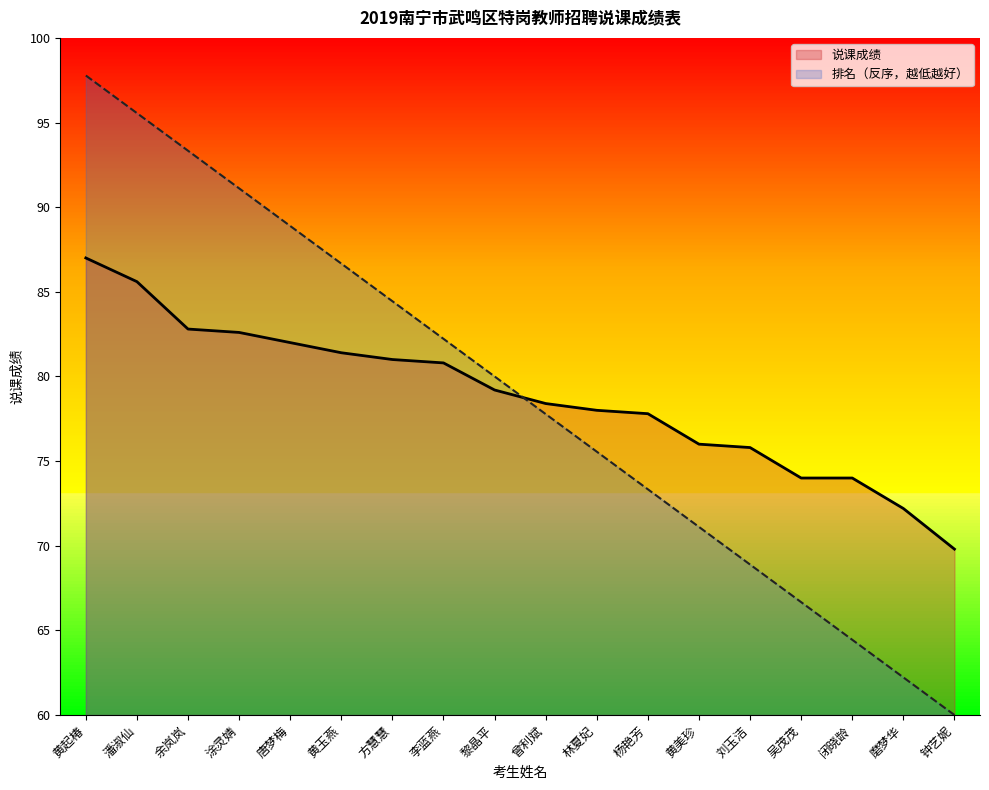

What is the total value across all series at 曾利斌?

156.2